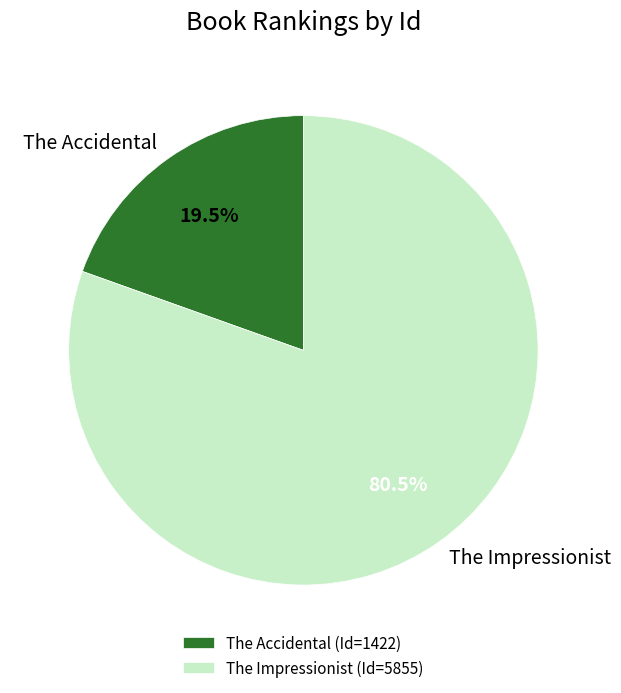

Between The Impressionist and The Accidental, which is larger?

The Impressionist